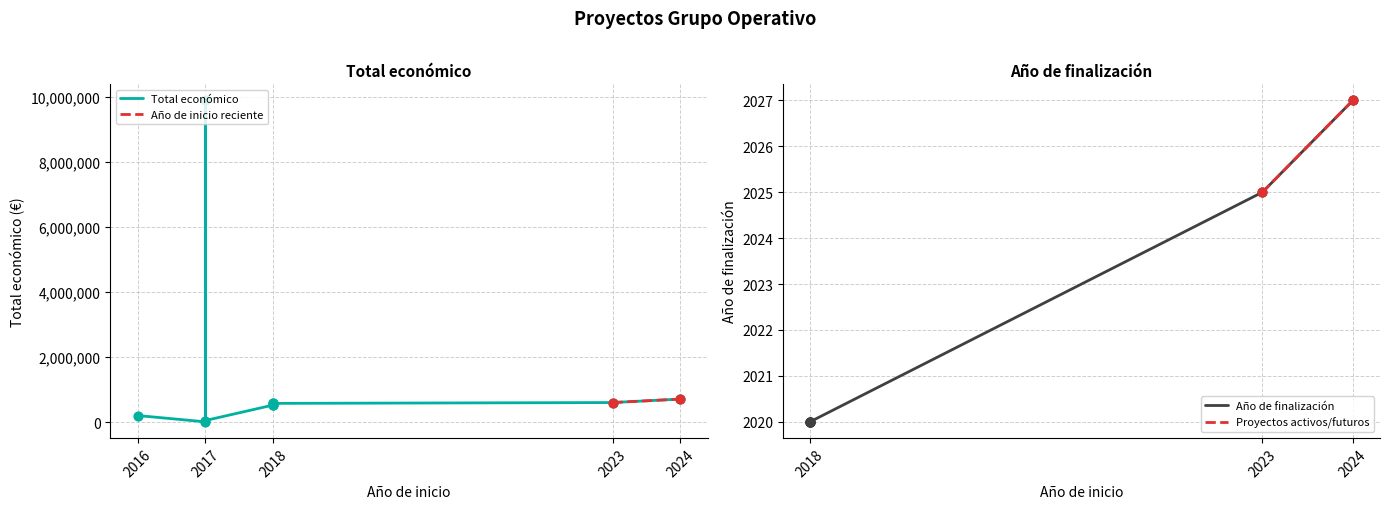

Between 2017 and 2018, which is larger?

2018